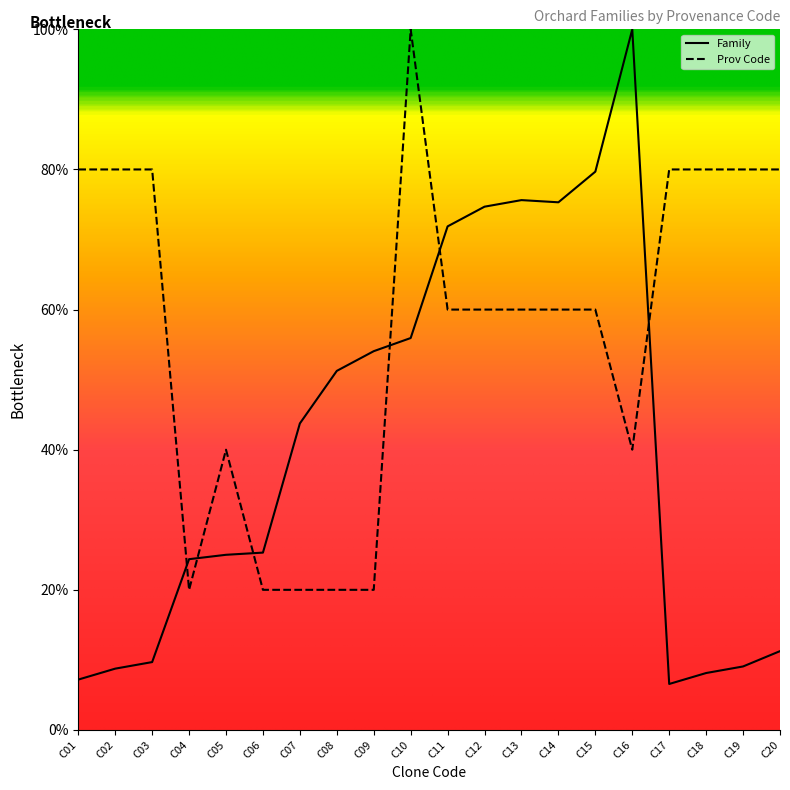

What is the minimum value shown in the chart?

6.6